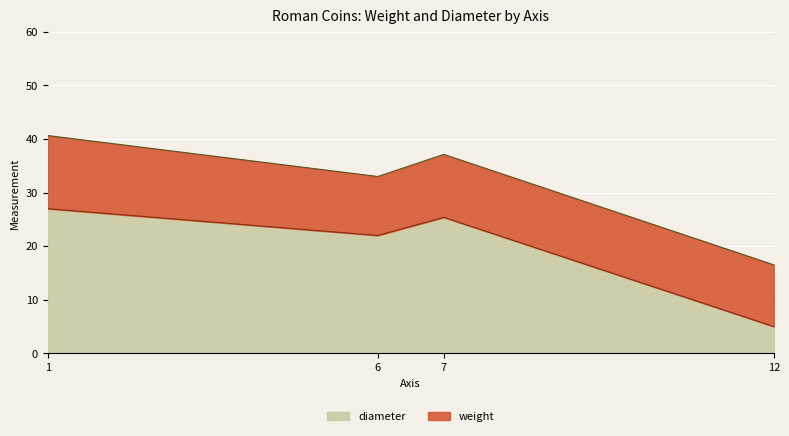

At which category does diameter reach its first local peak?

7